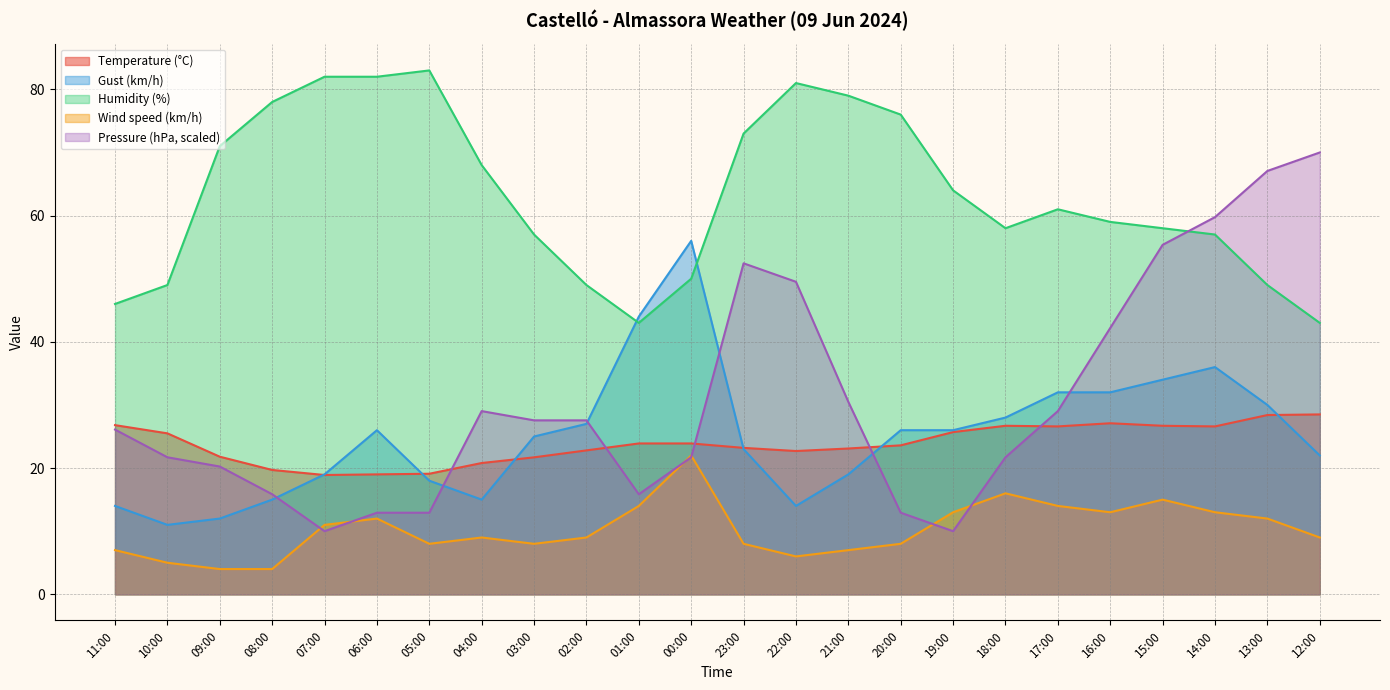

What is the difference between the second highest and second lowest values in the Pressure (hPa) series?

57.1